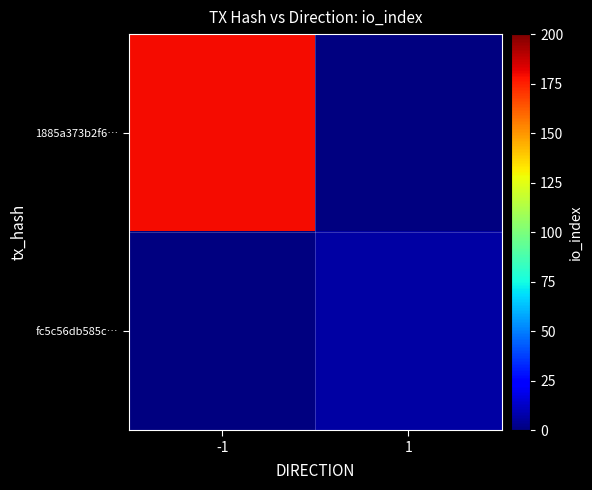

Which series has the widest spread of values?

1885a373b2f6…